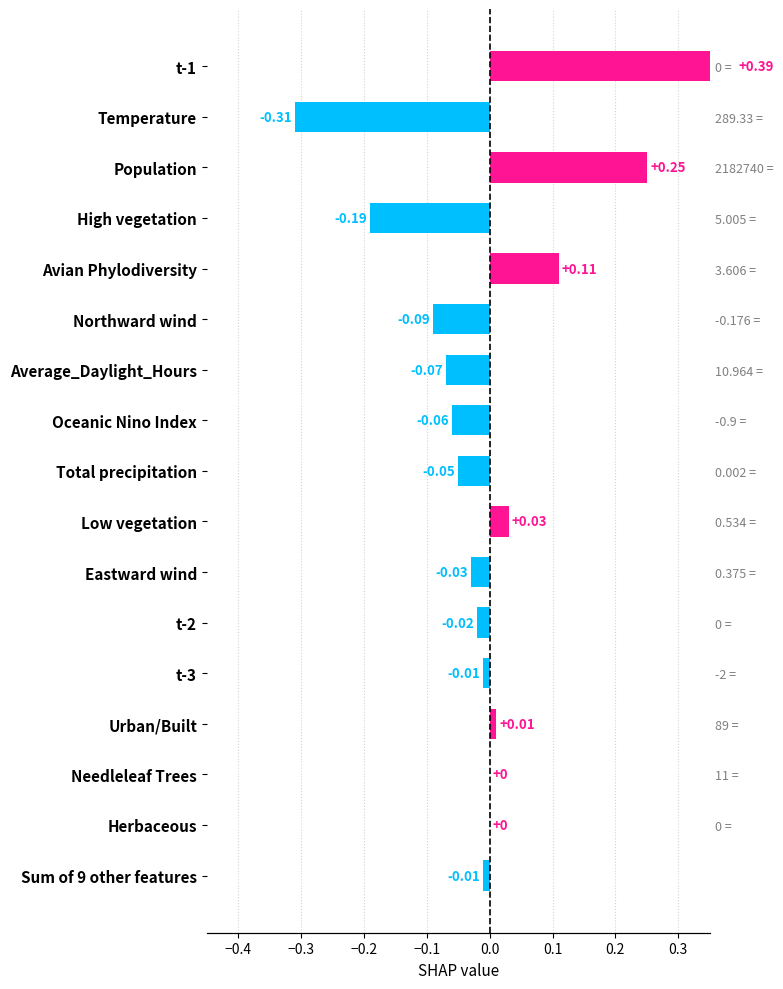

How many values are above zero?

5